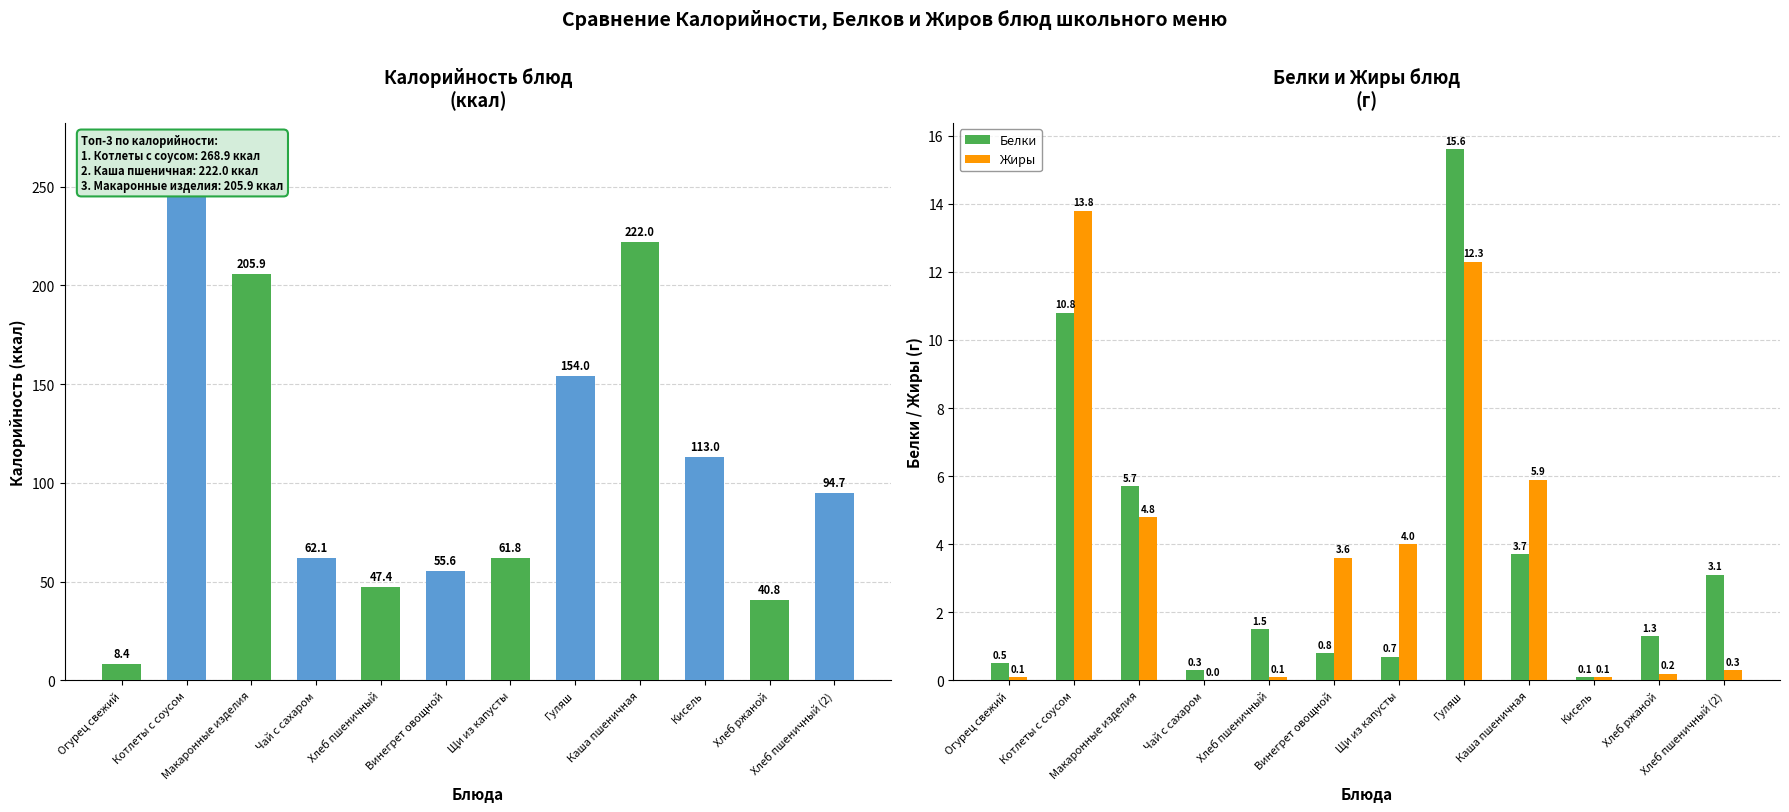

What value does the Белки series have at Каша пшеничная?

3.7